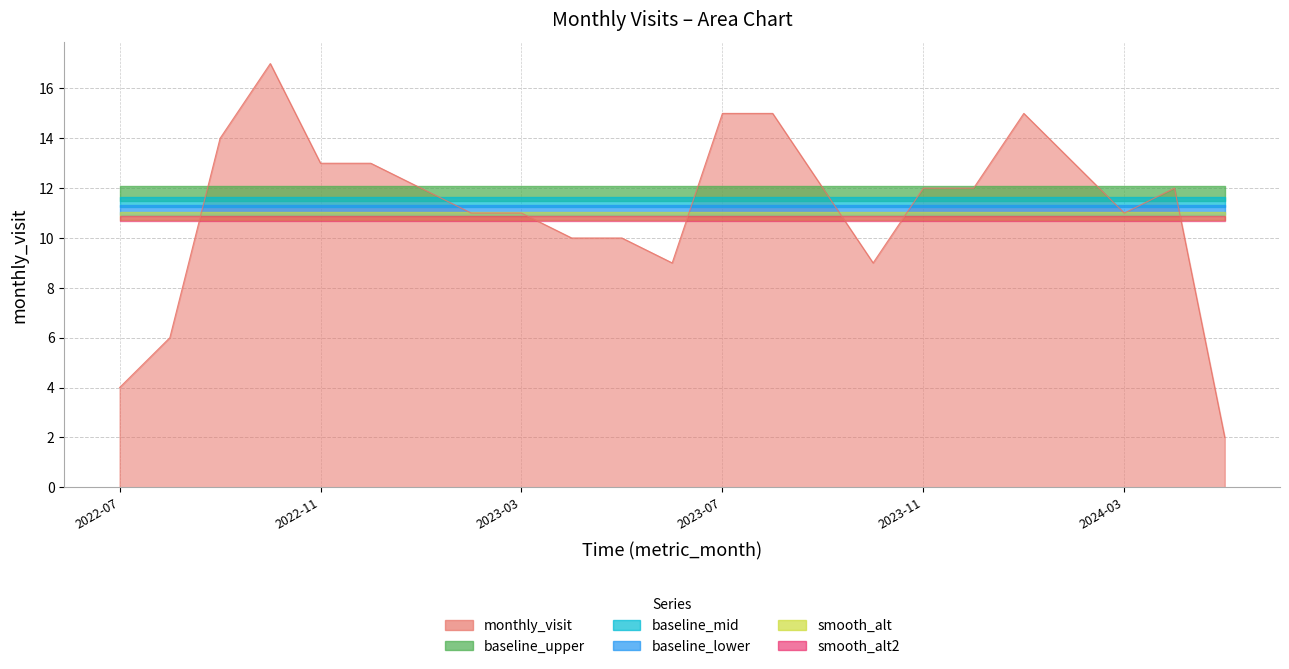

What is the difference between the maximum and minimum values?

15